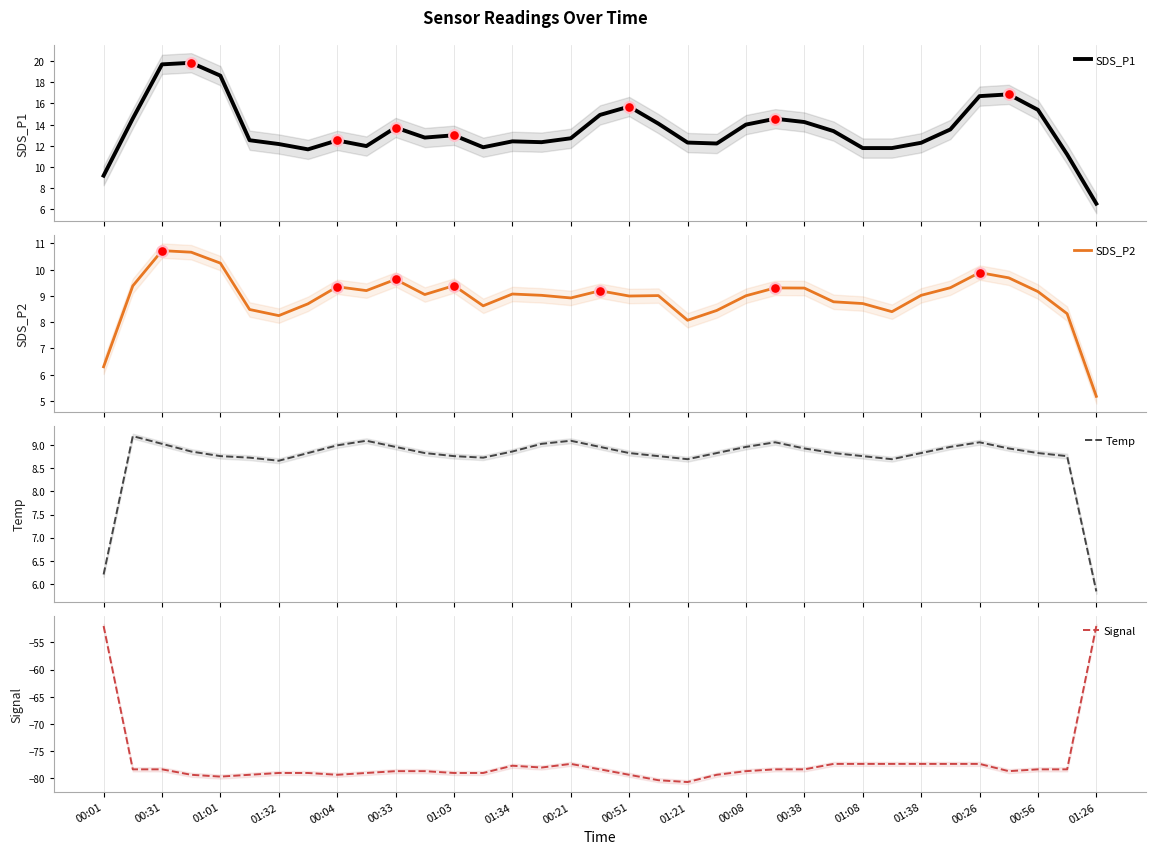

At how many categories does at least one series exceed -26?

35